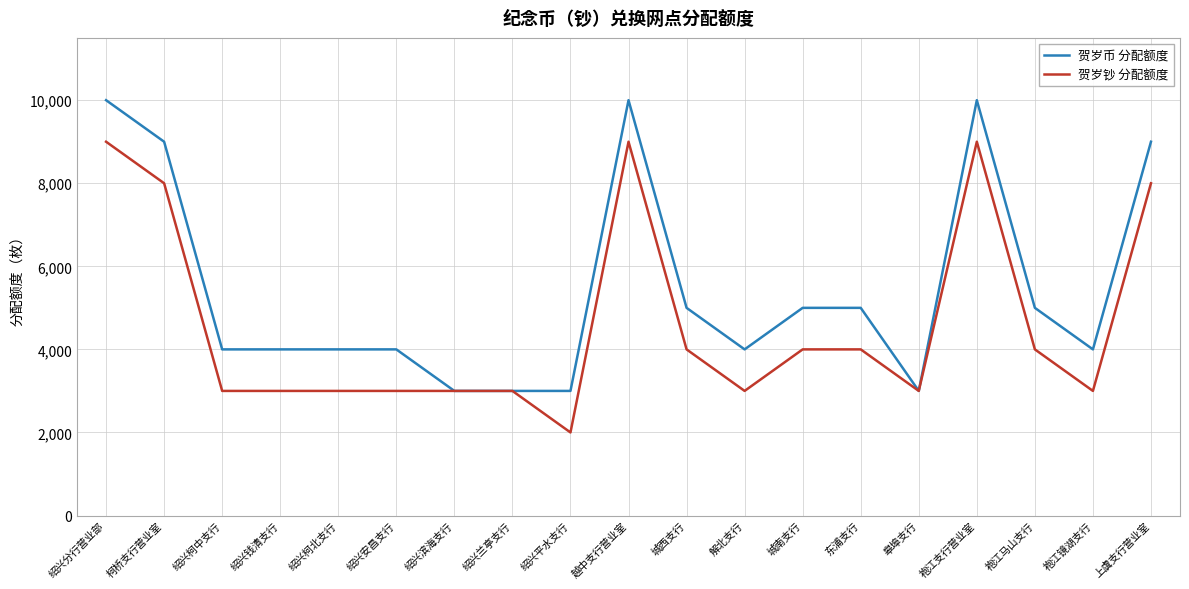

What is the average value of the 贺岁钞 分配额度 series?

4632